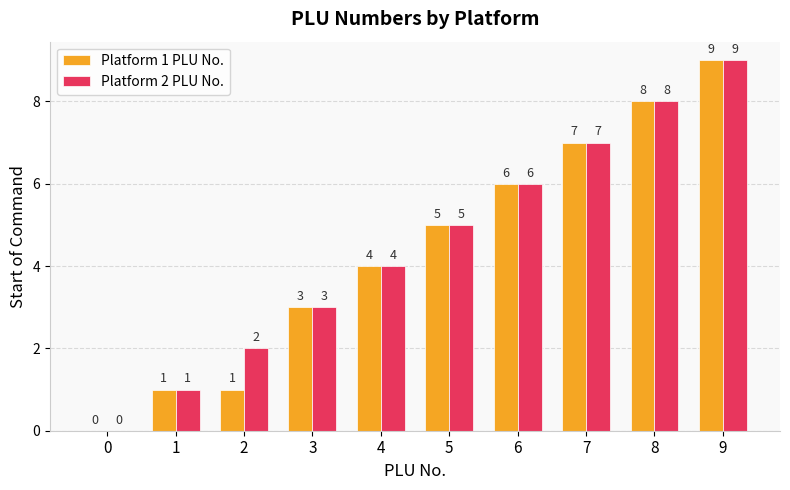

What is the difference between the Platform 1 PLU No. values at 9 and 4?

5